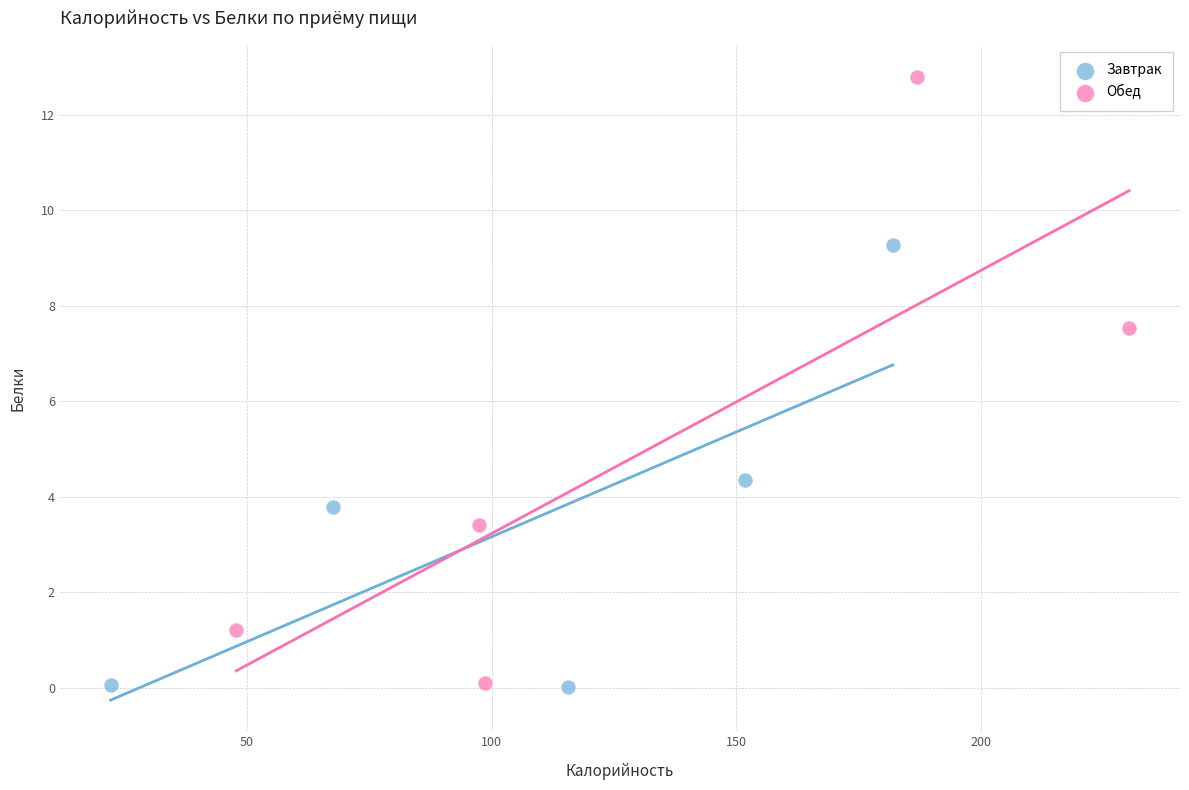

Which series contains the highest Y value?

Обед